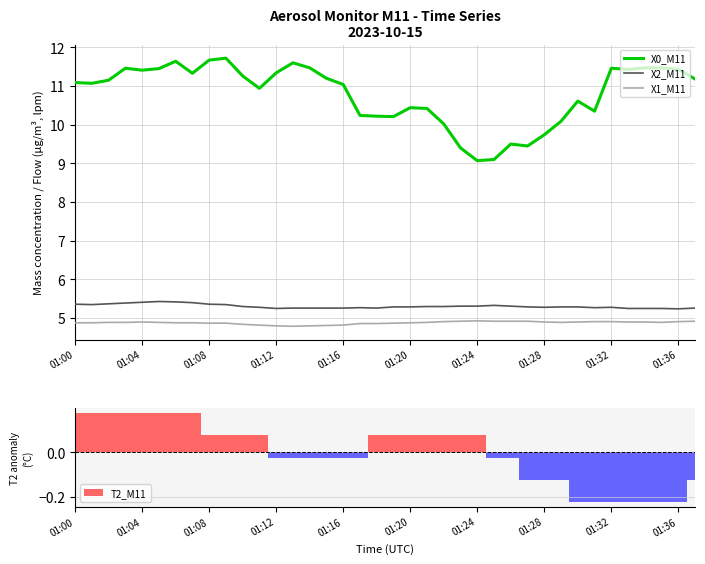

Rank the series at 33 from highest to lowest value.

X0_M11, X2_M11, X1_M11, T2_M11